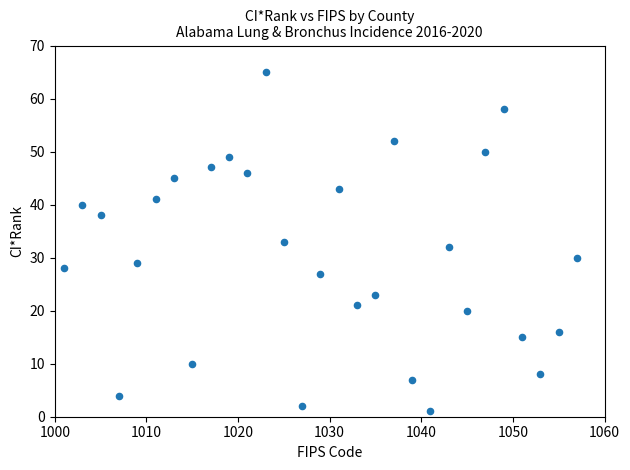

What is the range of Y values (max minus min)?

64